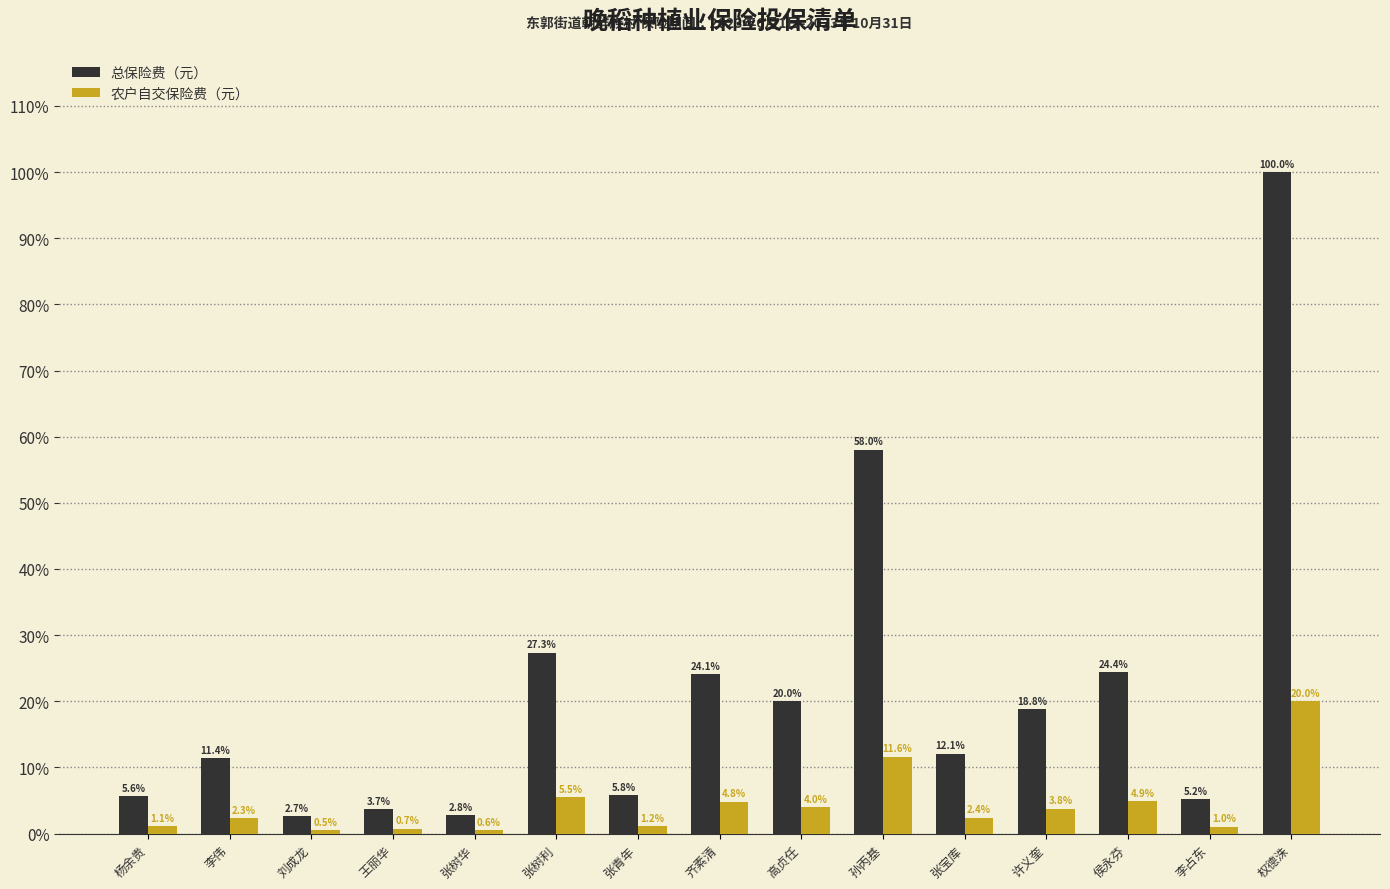

Rank the categories by 农户自交保险费（元） value from highest to lowest.

权德洙, 孙丙基, 张树利, 侯永芬, 齐素清, 高贞任, 许义奎, 张宝库, 李伟, 张青年, 杨余贵, 李占东, 王丽华, 张树华, 刘成龙